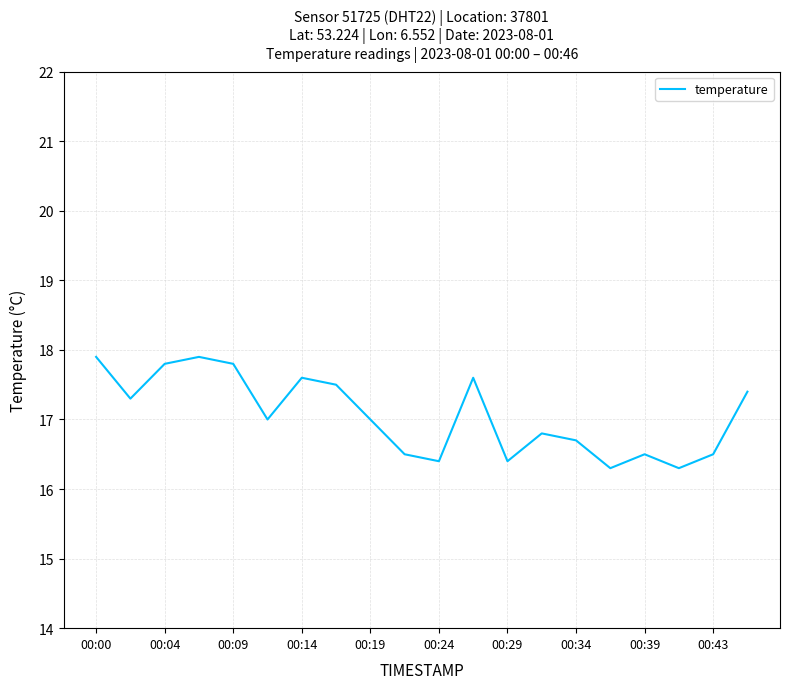

What is the maximum value shown in the chart?

17.9